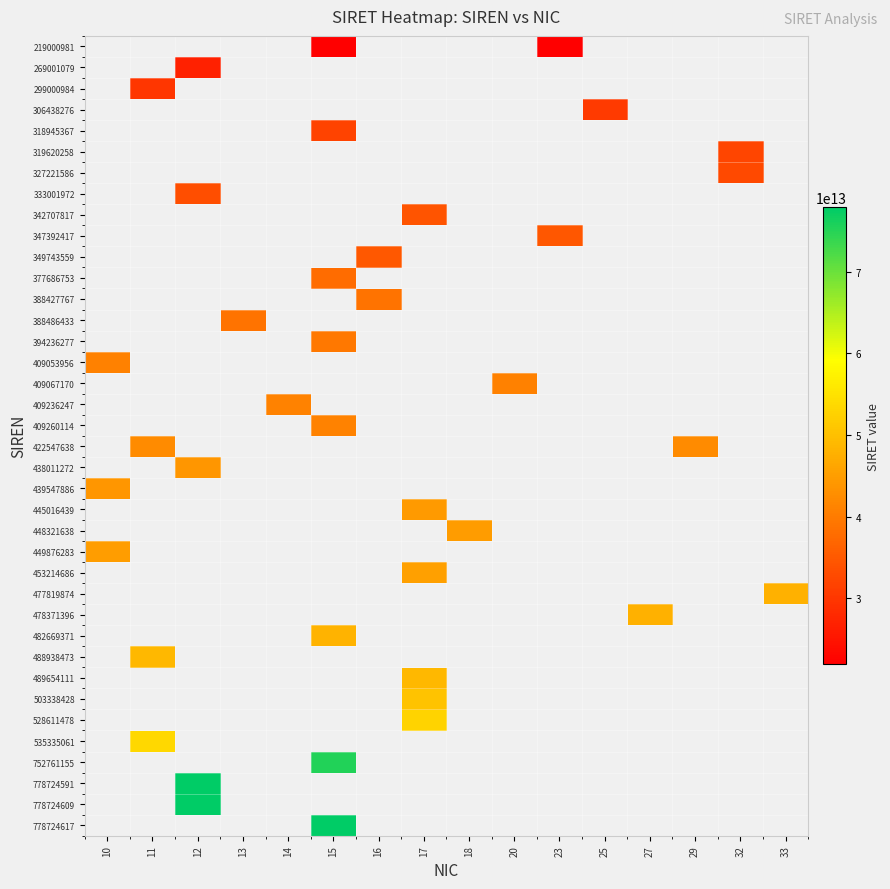

Which label corresponds to the largest value in the chart?

15